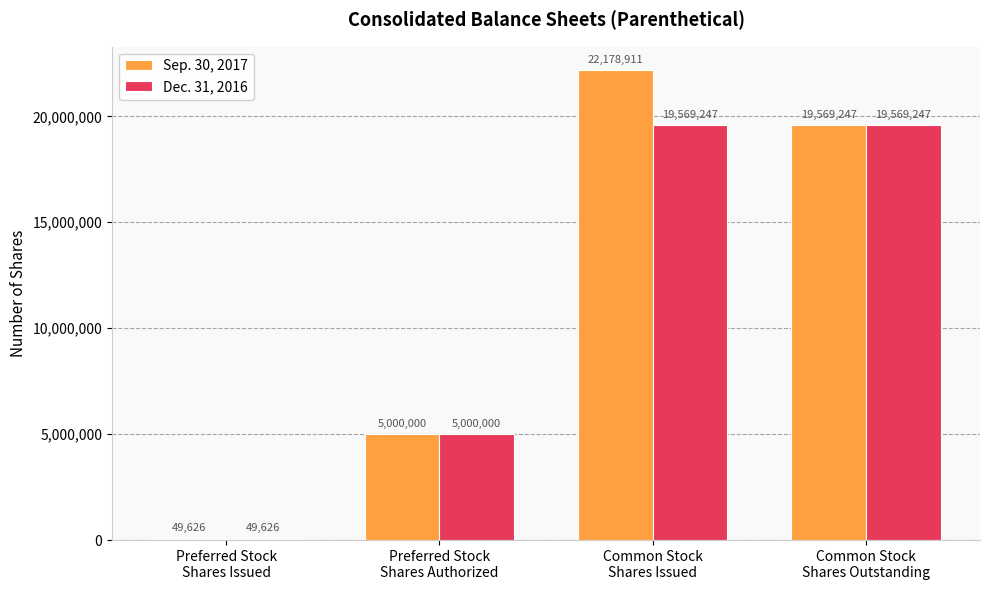

How many Dec. 31, 2016 values are between 5000000 and 19569247?

3